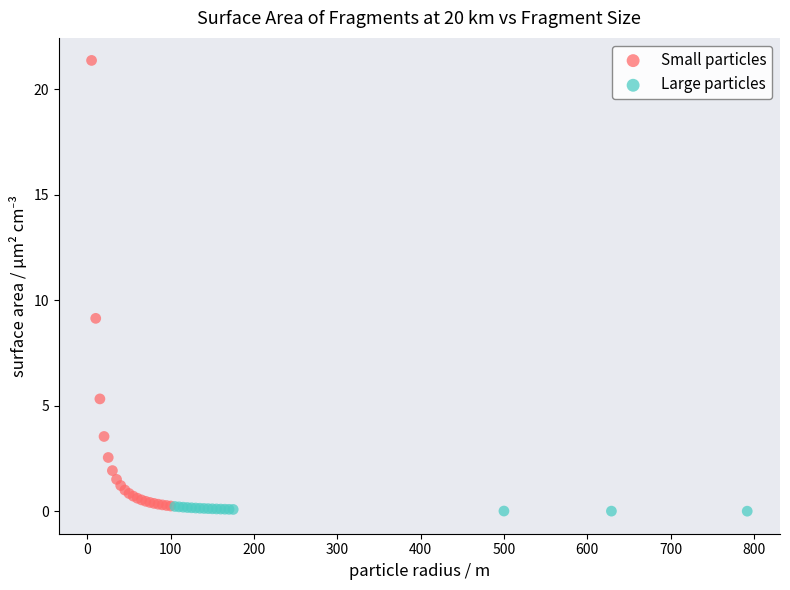

Which series reaches the maximum Y coordinate?

Small particles